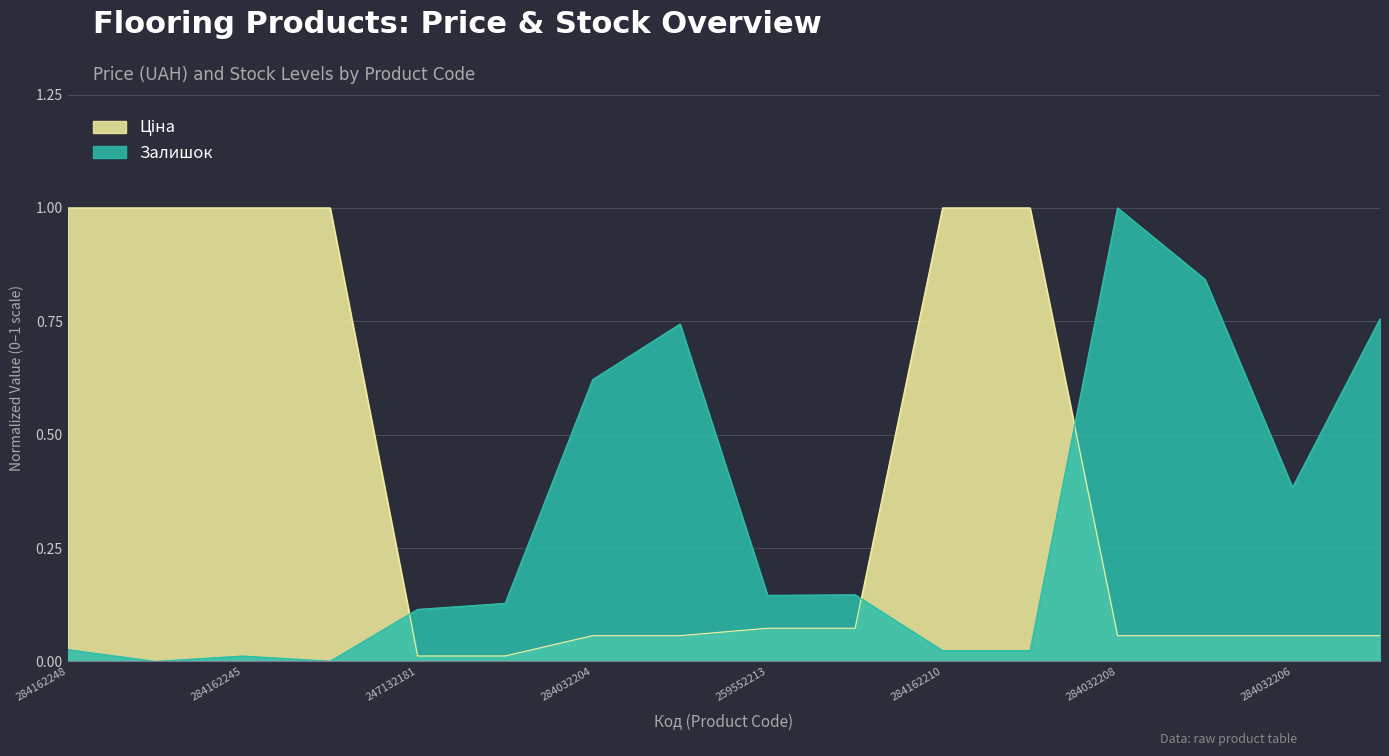

How many lines are shown in the chart?

2